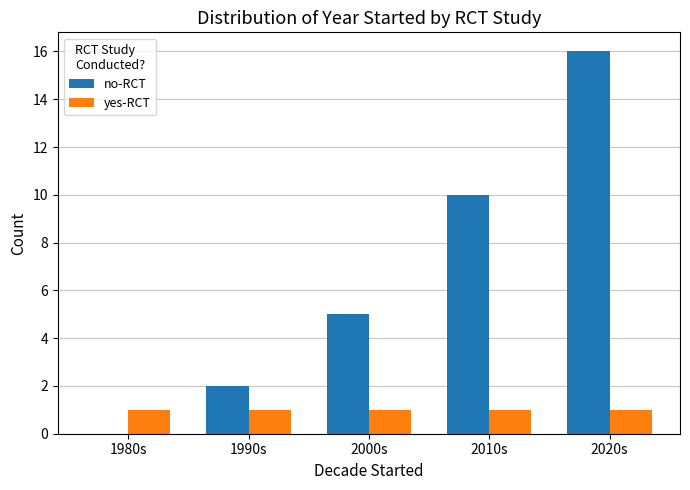

Reading left to right, what are all the values shown in this chart?

no-RCT: 1980s=0	1990s=2	2000s=5	2010s=10	2020s=16
yes-RCT: 1980s=1	1990s=1	2000s=1	2010s=1	2020s=1